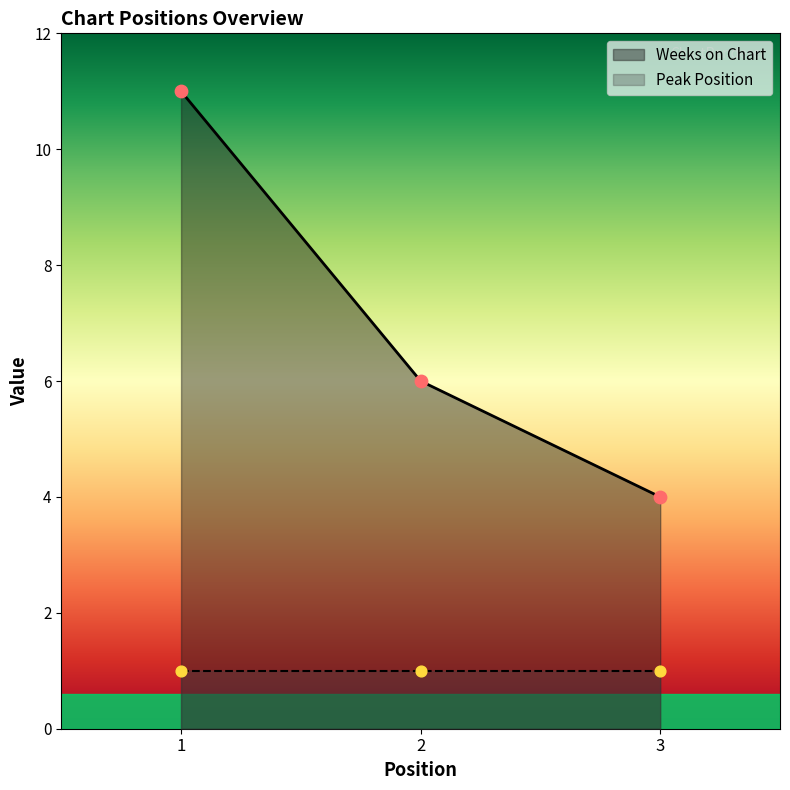

Between 1 and 3, which is larger?

1